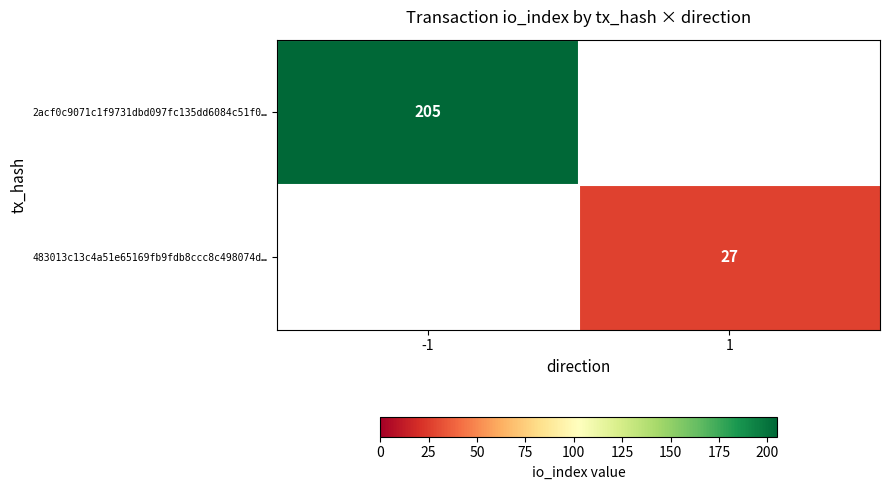

Is it true that 2acf0c9071c1f9731dbd097fc135dd6084c51f0… equals 205 at -1?

True